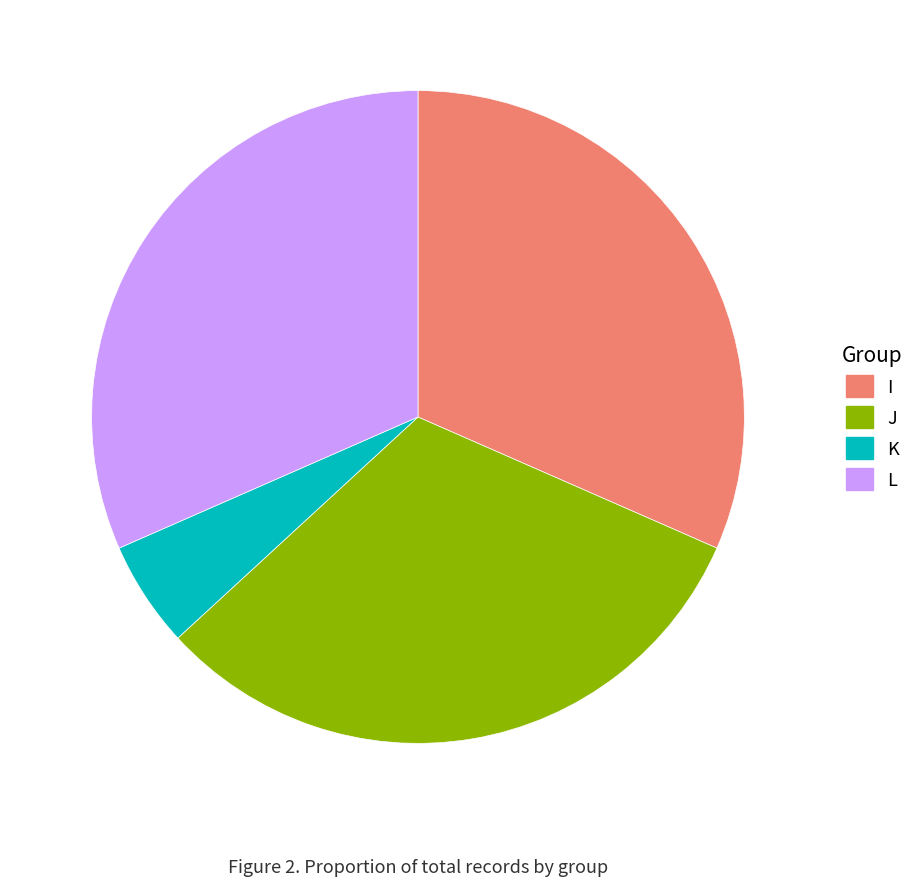

Approximately how many times larger is the value at J compared to I?

1.0